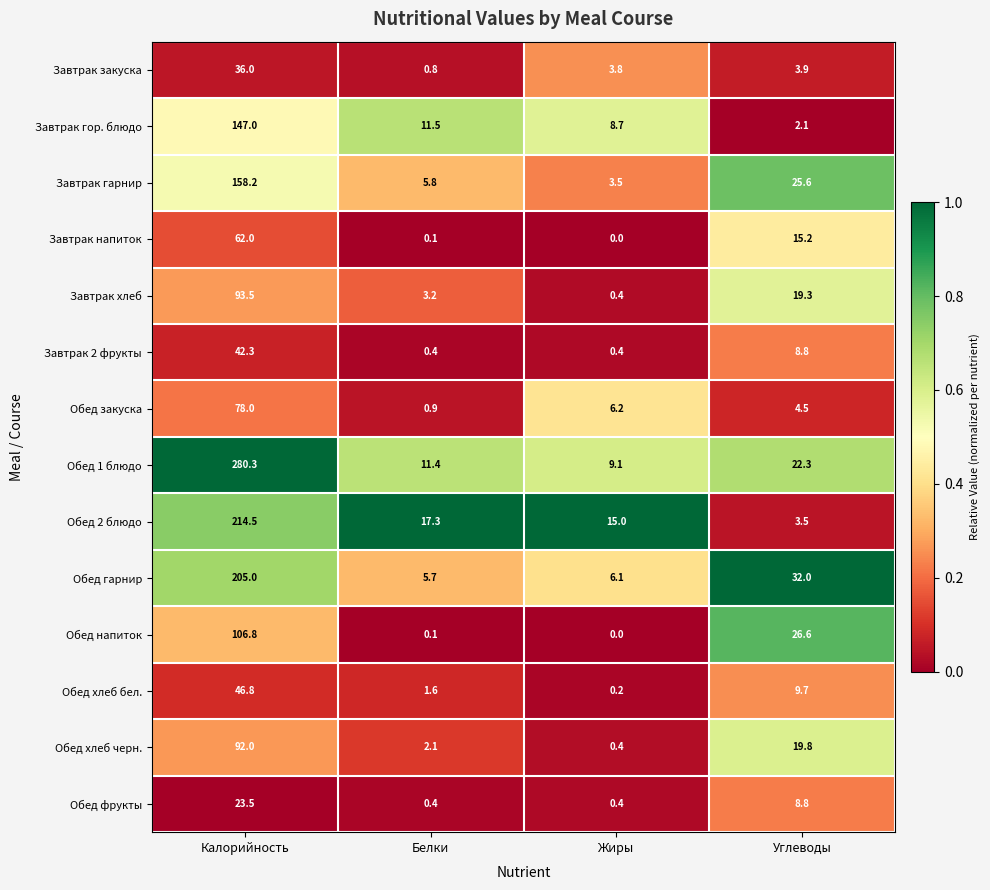

What is the difference between the second highest and second lowest values in the Обед фрукты series?

8.4